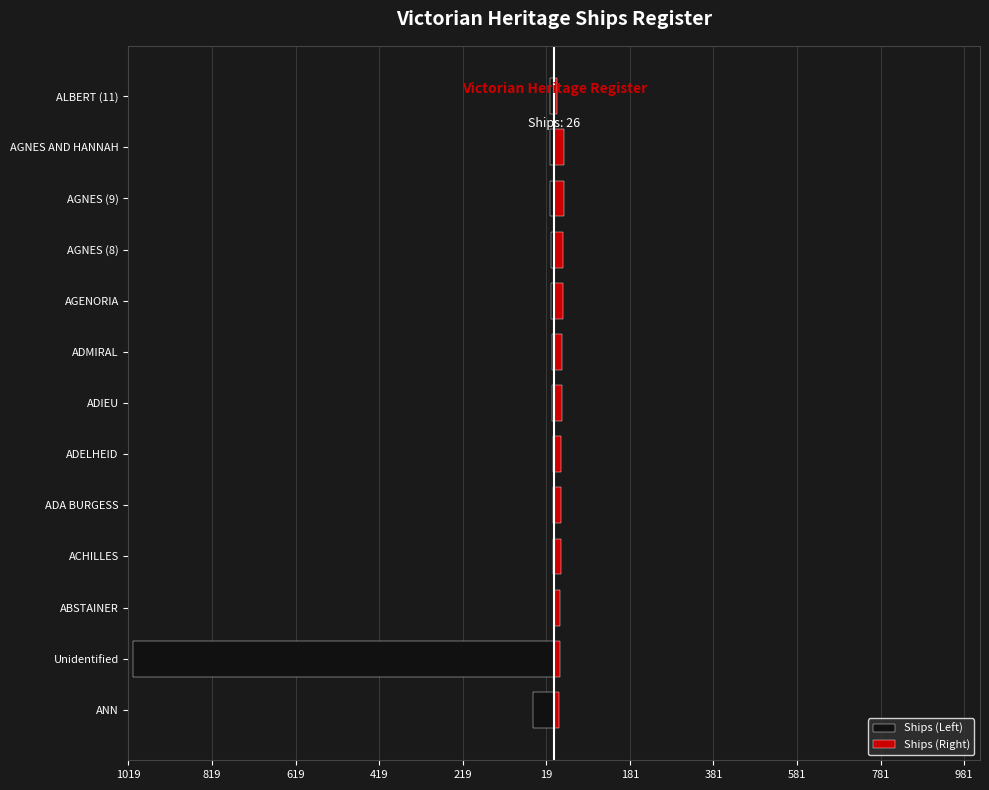

What are all the series names shown in the legend?

Ships (Left), Ships (Right)